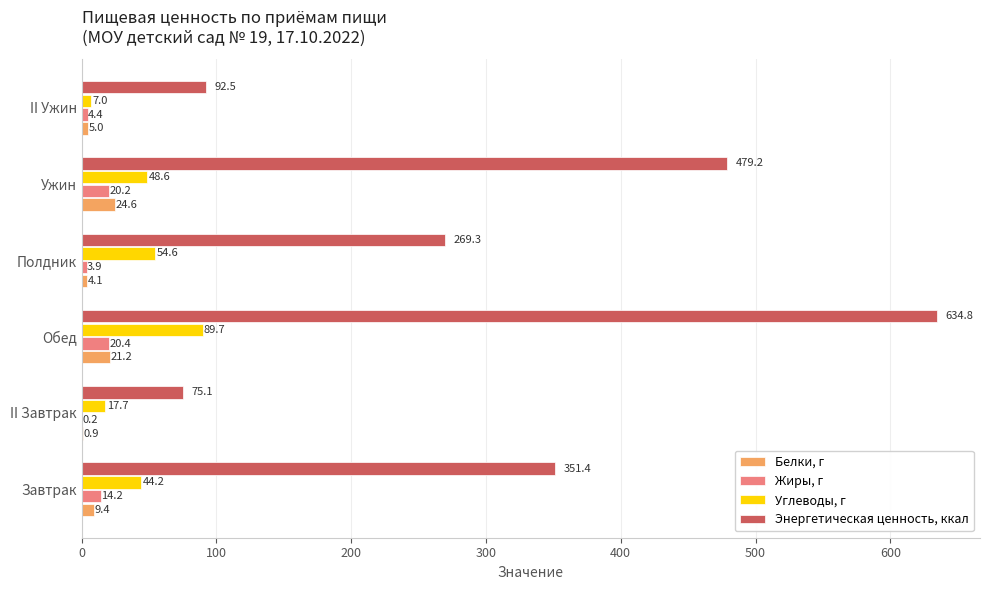

What is the sum of all Углеводы, г values?

261.8